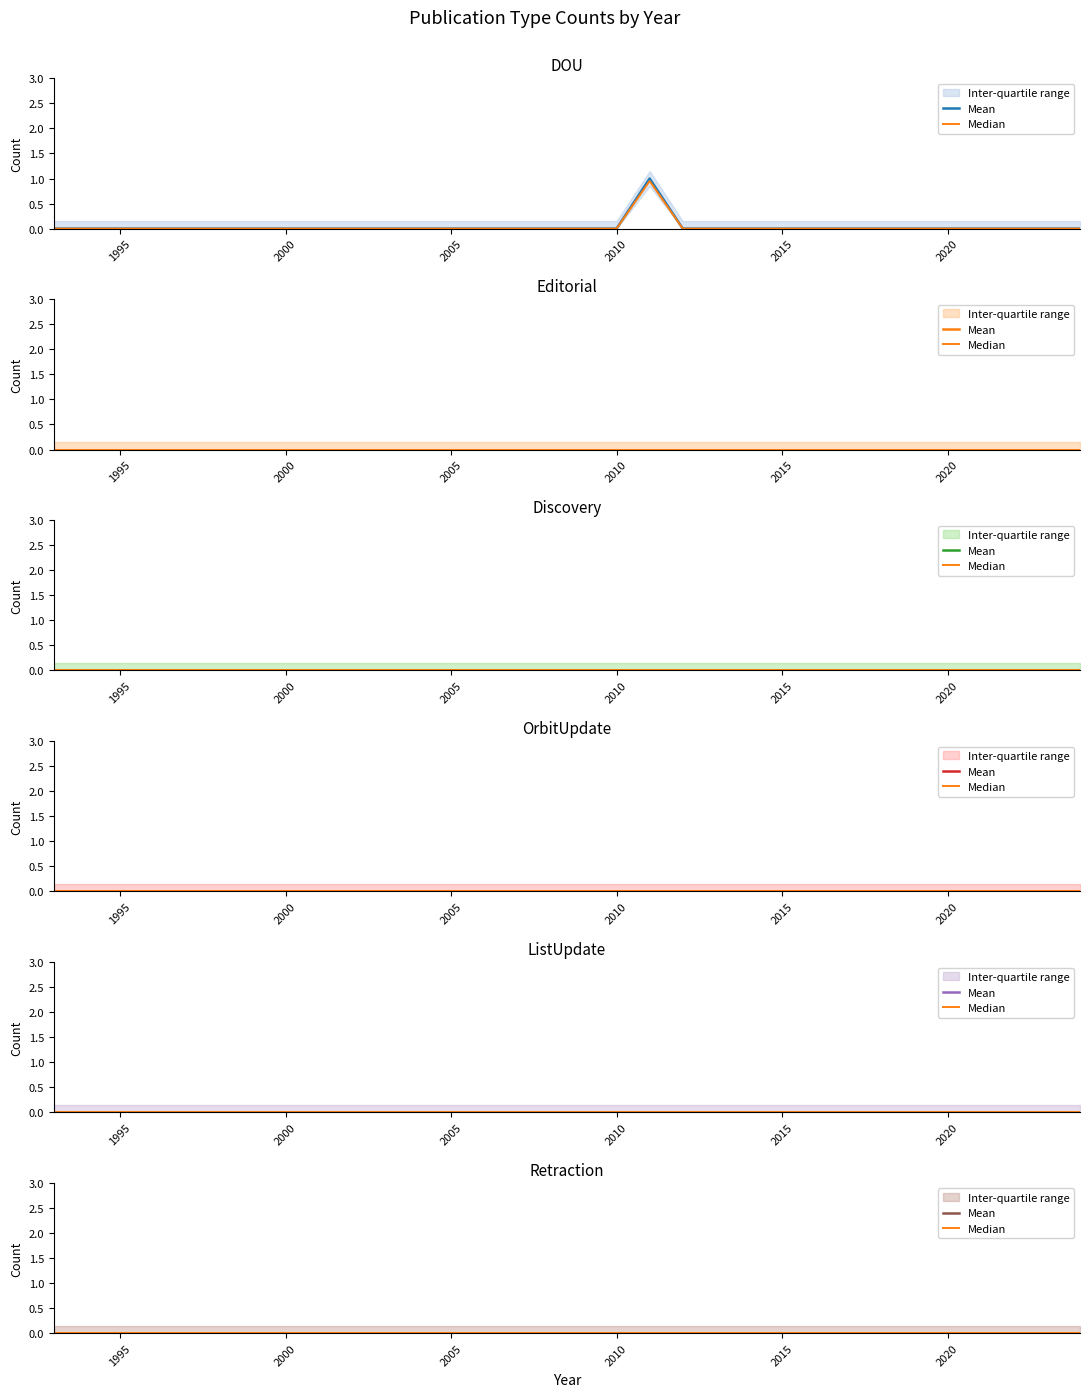

Which category has the lowest value across all series?

1993